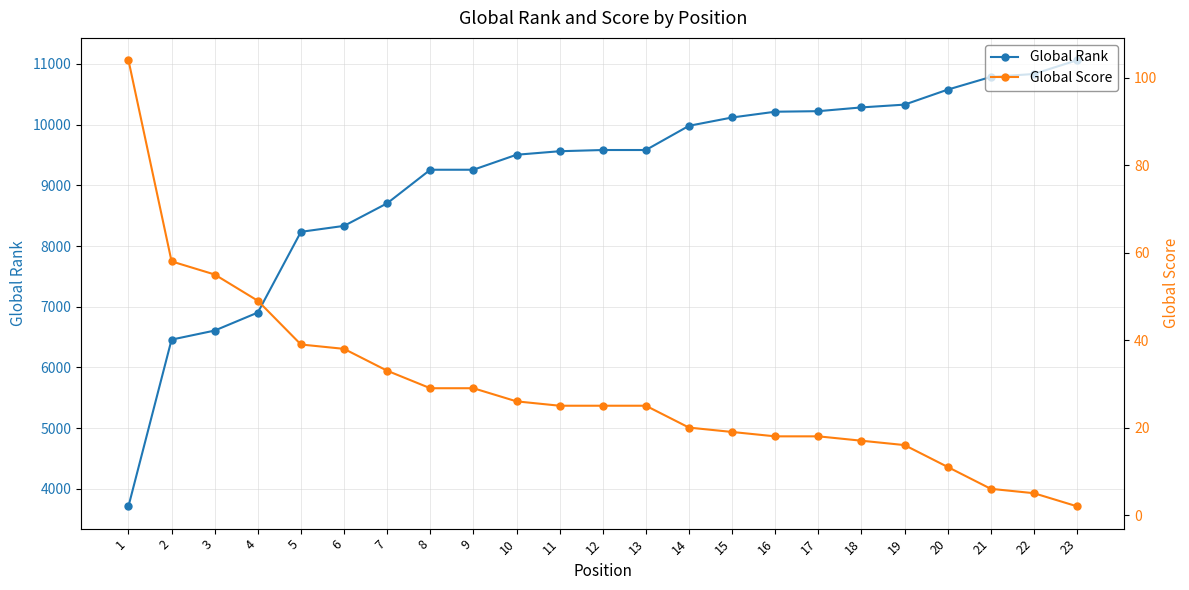

How many values in the Global Score series are below 25?

10